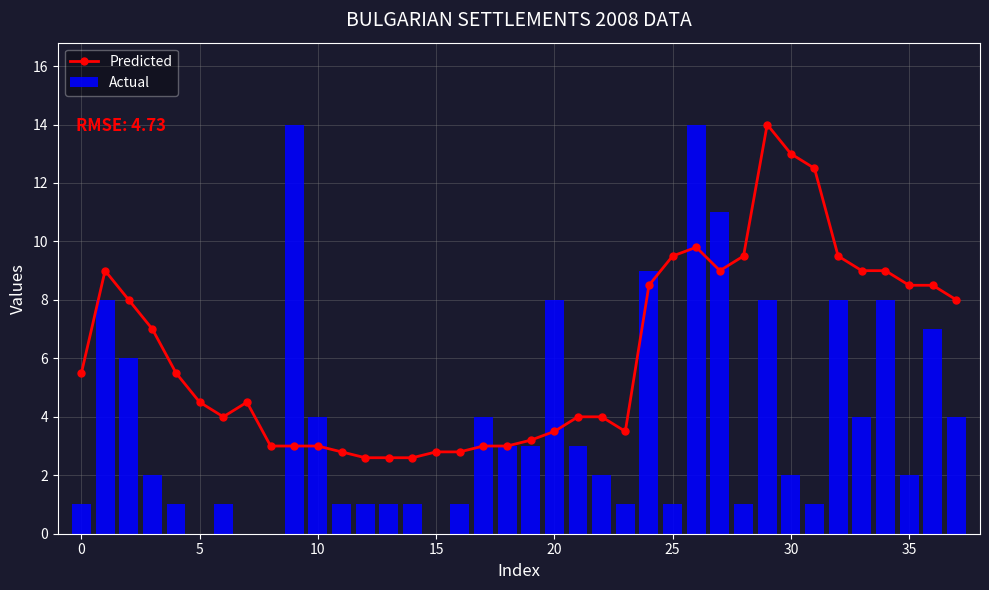

What is the sum of the Actual values at 27 and 17?

15.0